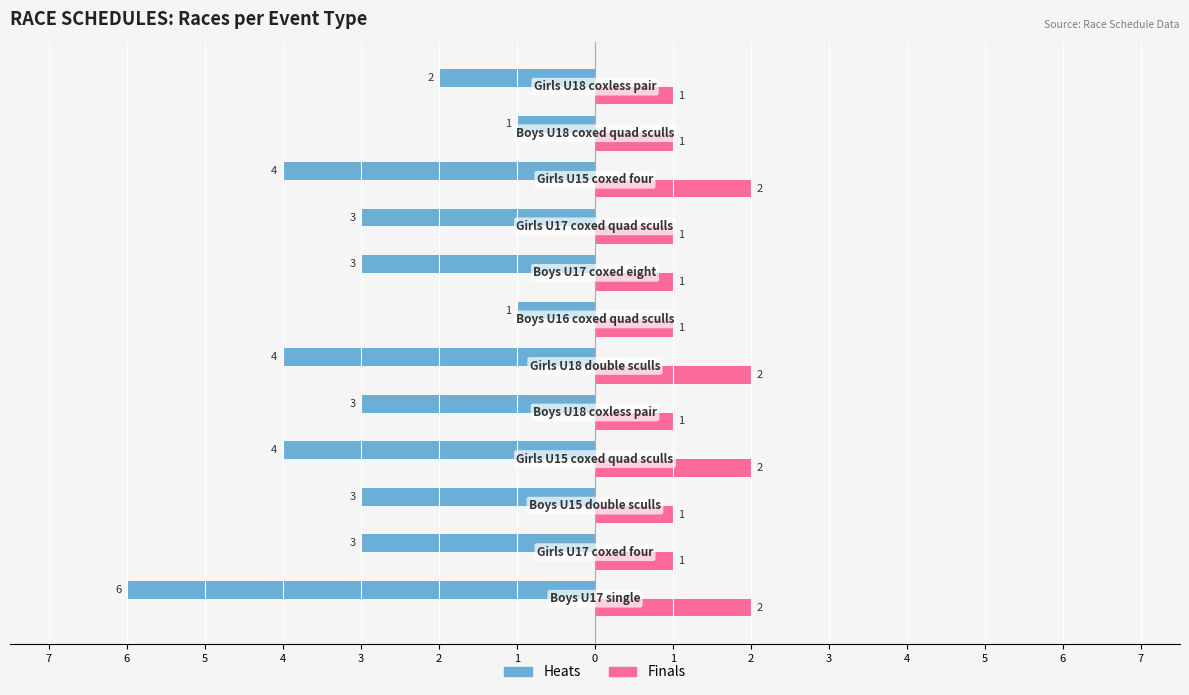

What are all the series names shown in the legend?

Heats, Finals